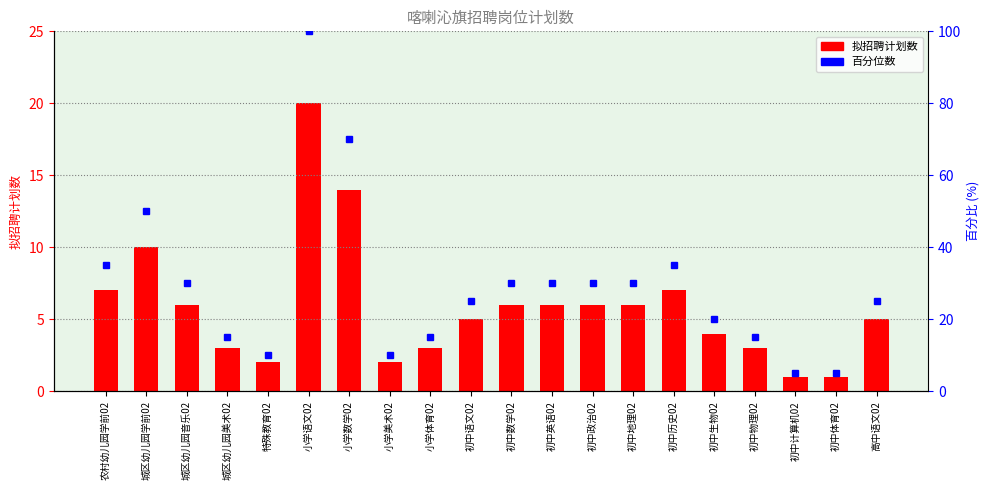

How many groups of bars are there?

20